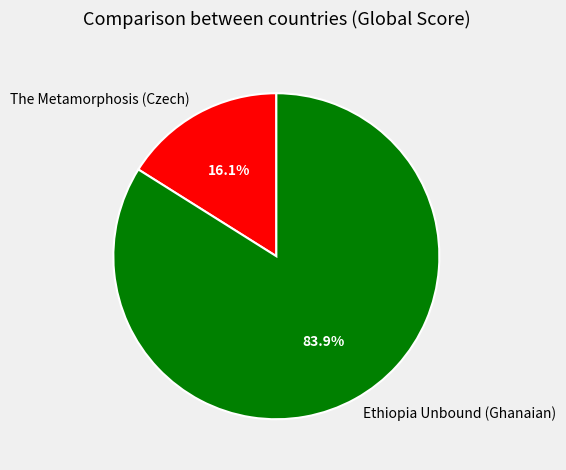

What is the smallest slice in the pie chart?

The Metamorphosis (Czech)